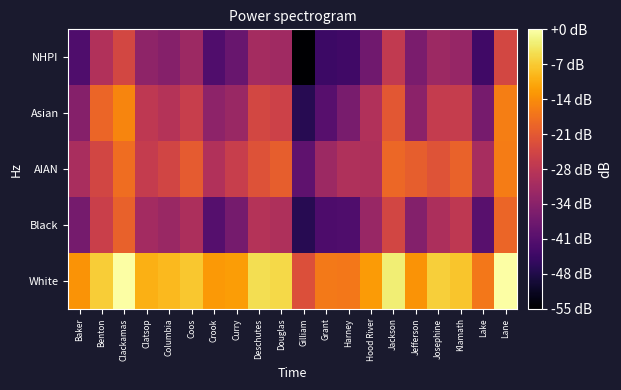

How many categories are shown in the chart?

20